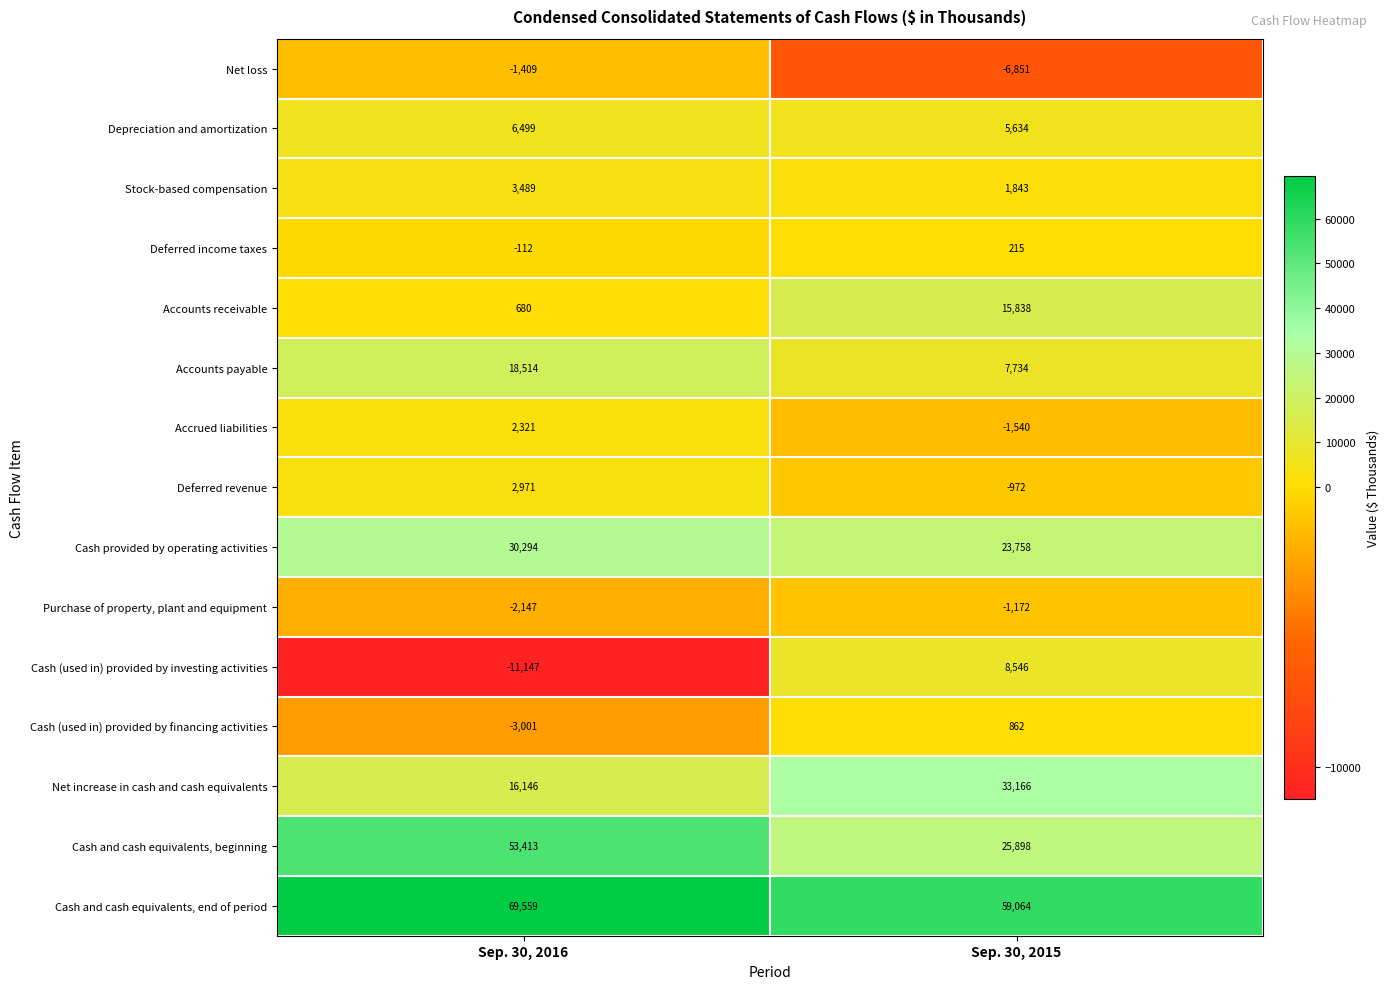

True or false: Deferred income taxes has a value of 215 at Sep. 30, 2015.

True